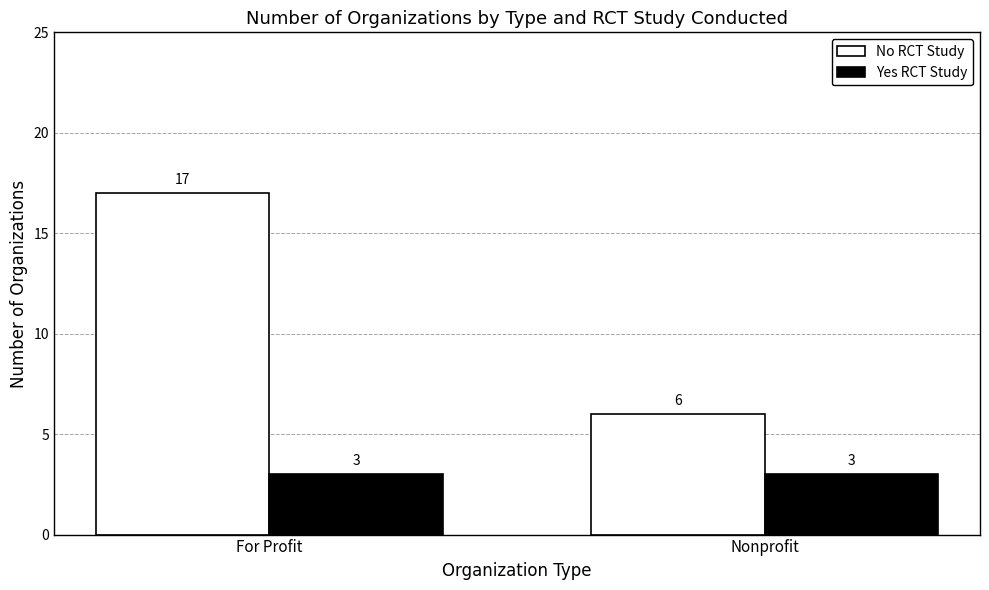

How many No RCT Study values are between 6 and 17?

2